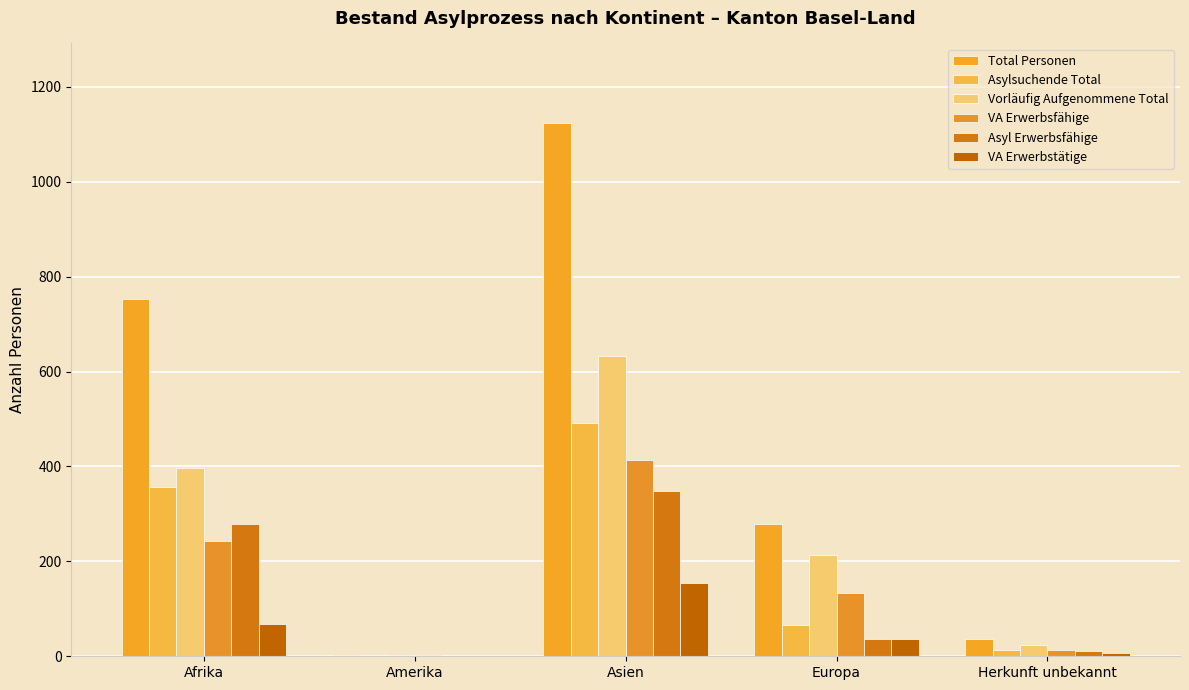

What is the sum of the Asyl Erwerbsfähige values at Europa and Asien?

384